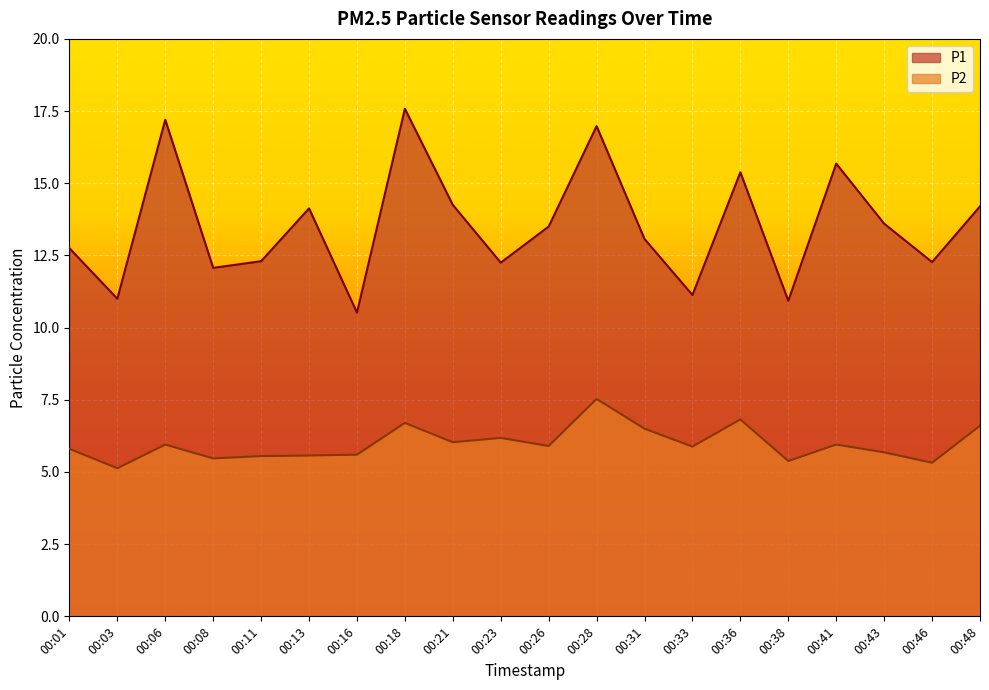

Which category has the lowest value in the P1 series?

00:16